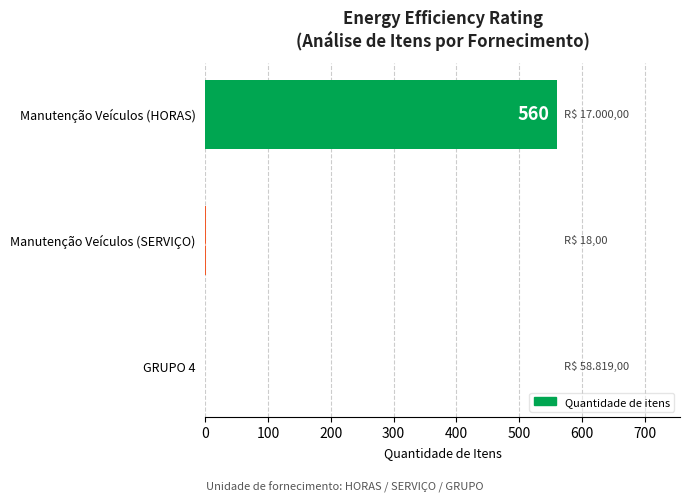

Where is the data nearest to the value 280?

Manutenção Veículos (SERVIÇO)